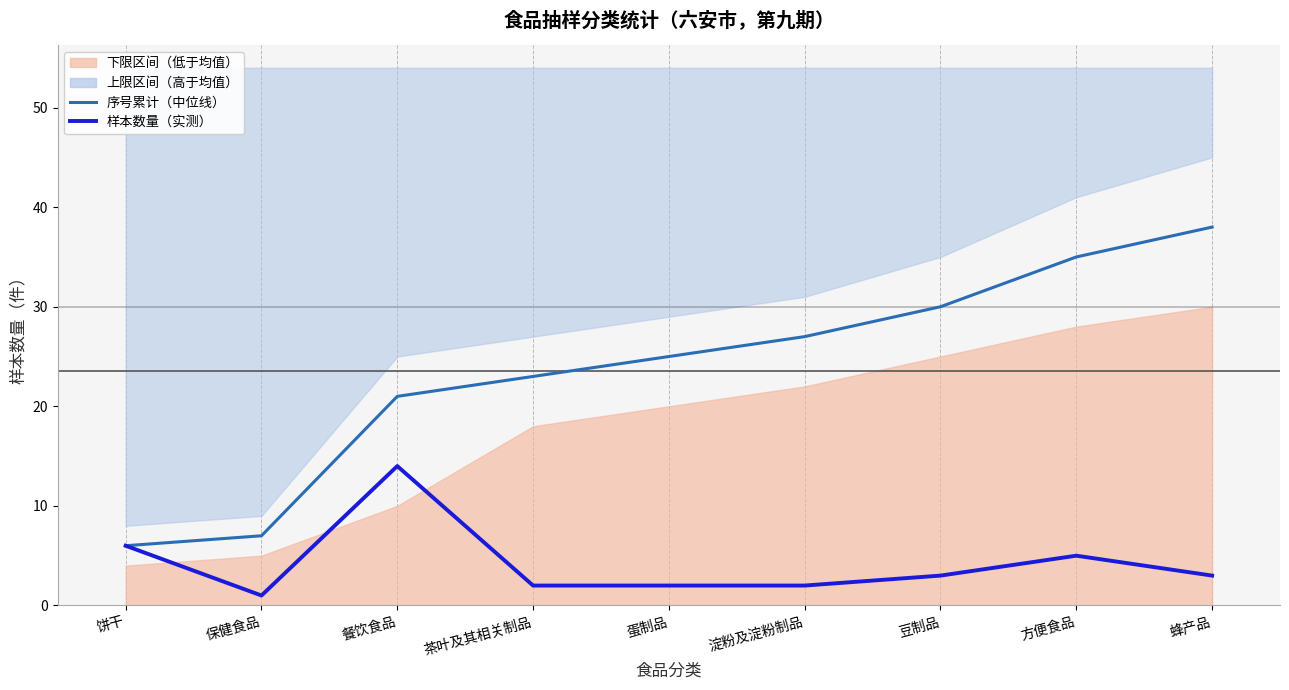

Which series changed the most between 餐饮食品 and 方便食品?

序号累计（中位线）